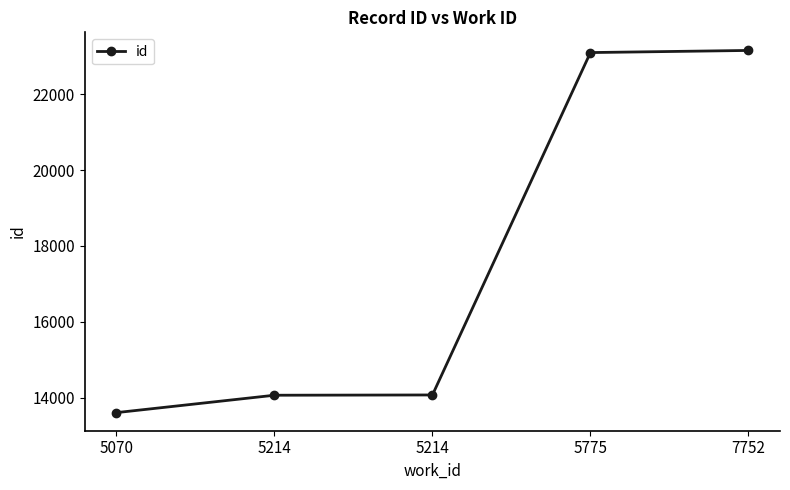

How many lines are shown in the chart?

1